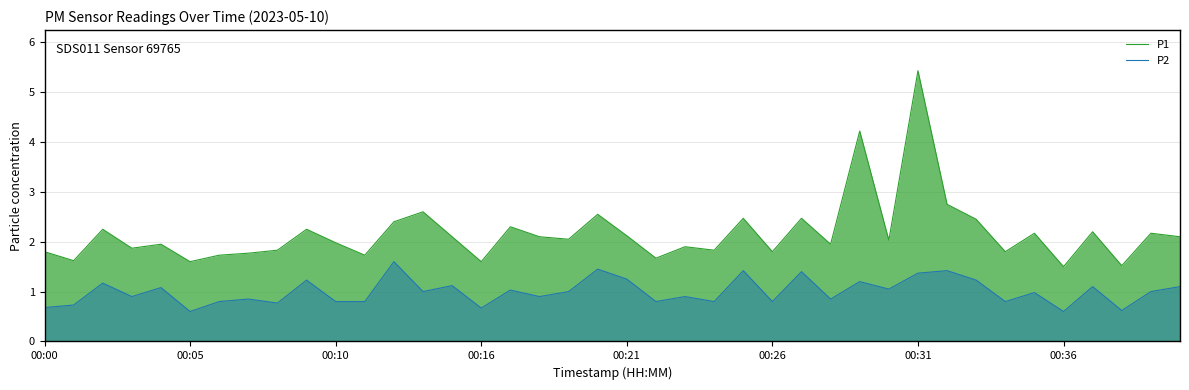

How many lines are shown in the chart?

2